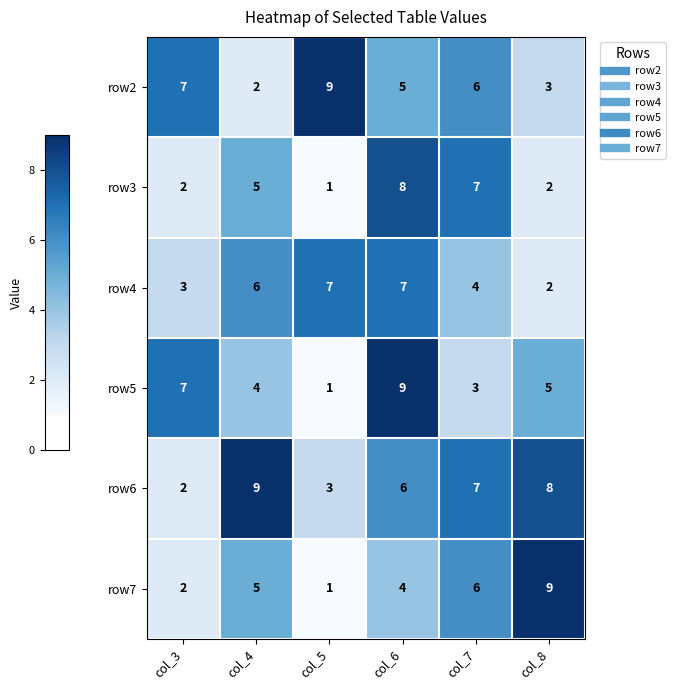

Is it true that row3 equals 1 at col_8?

False